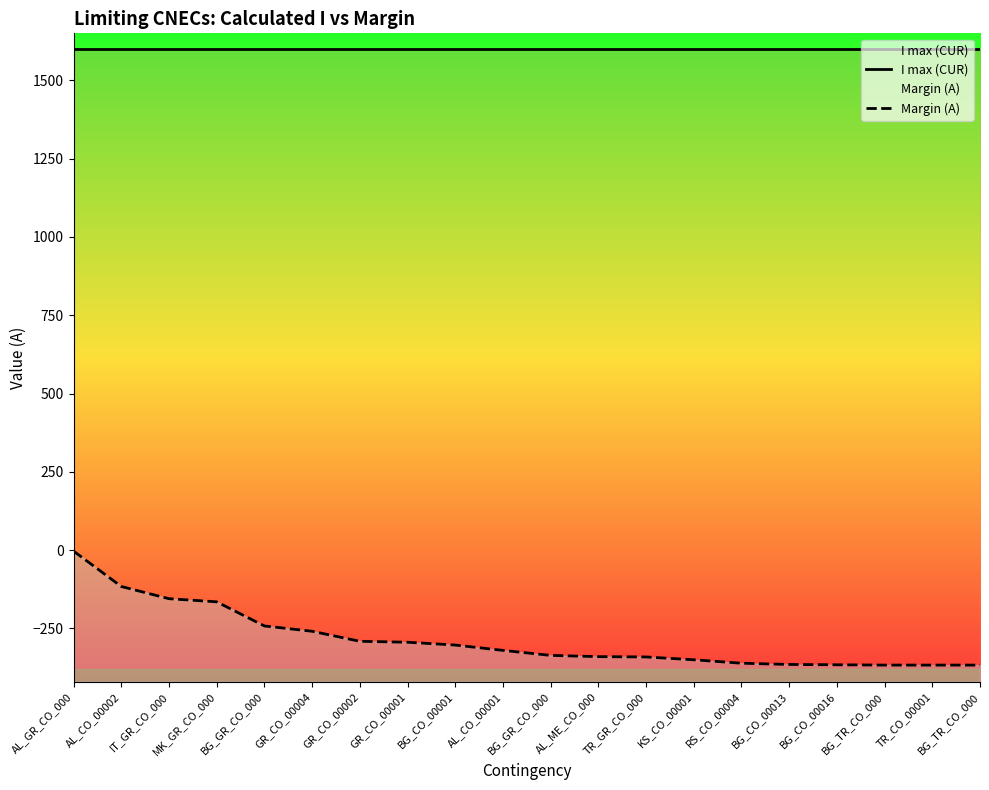

Which has a higher value, GR_CO_00002 or BG_TR_CO_000?

GR_CO_00002